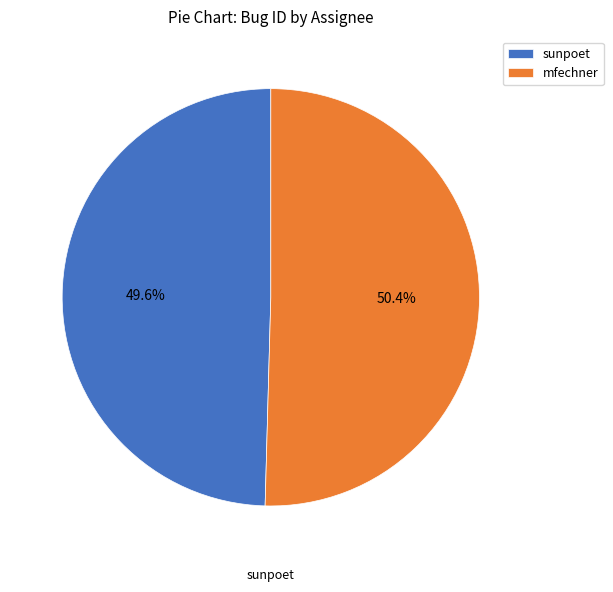

Rank the categories by value from lowest to highest.

sunpoet, mfechner